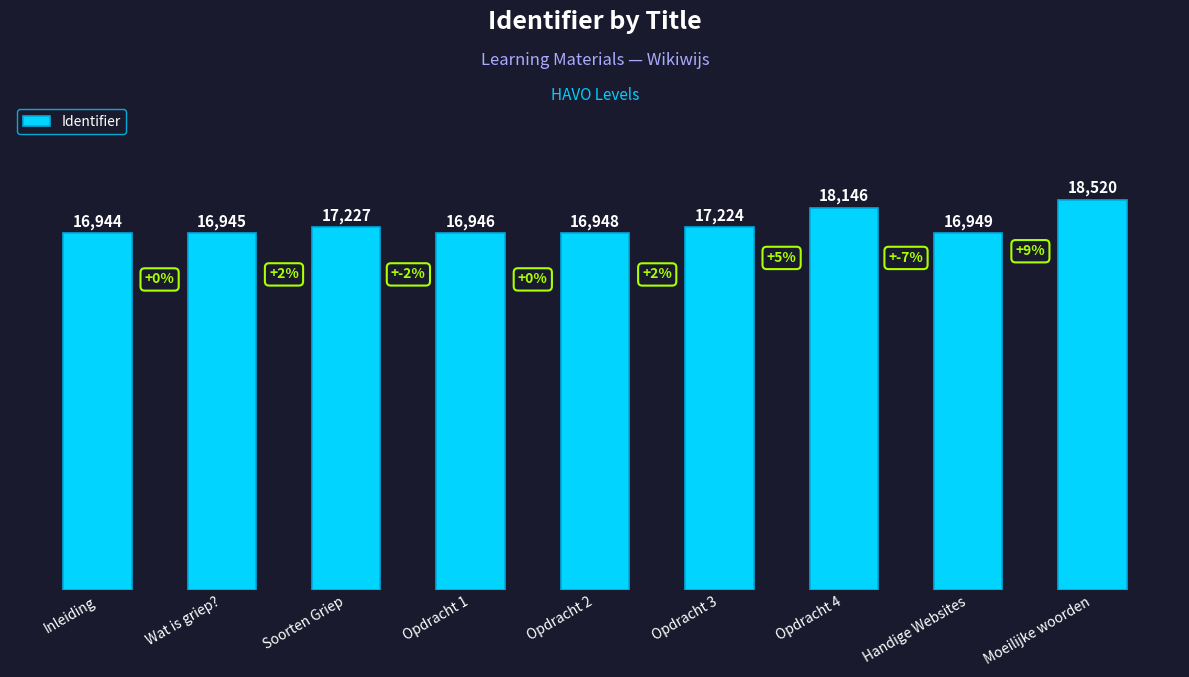

Where does the data first go above 16949?

Soorten Griep